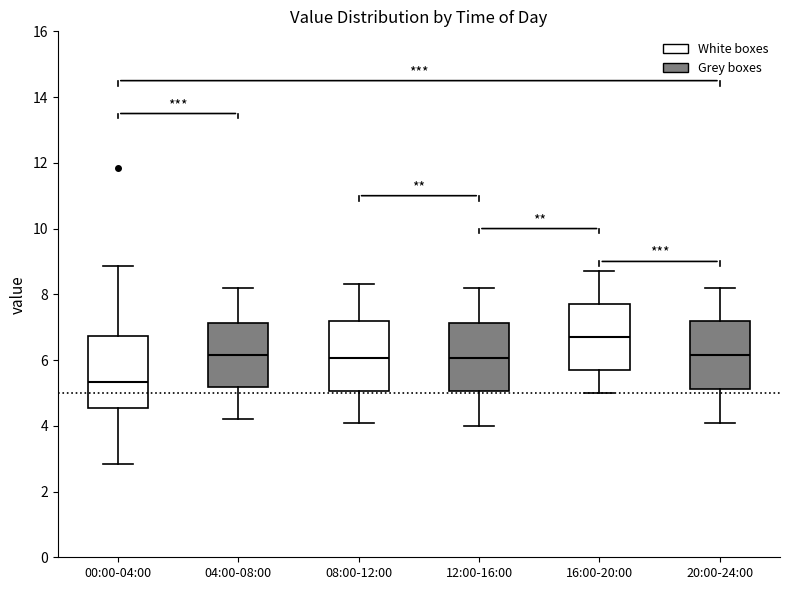

Which box's median line is the highest?

16:00-20:00